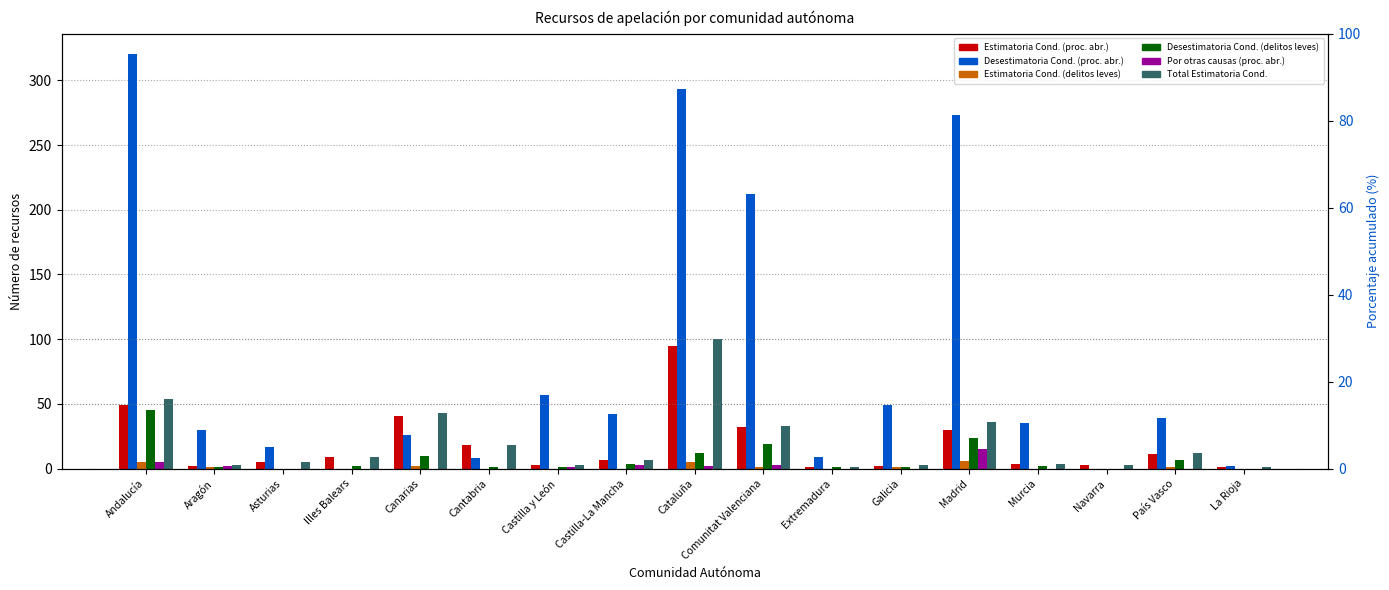

What is the greatest value displayed?

320